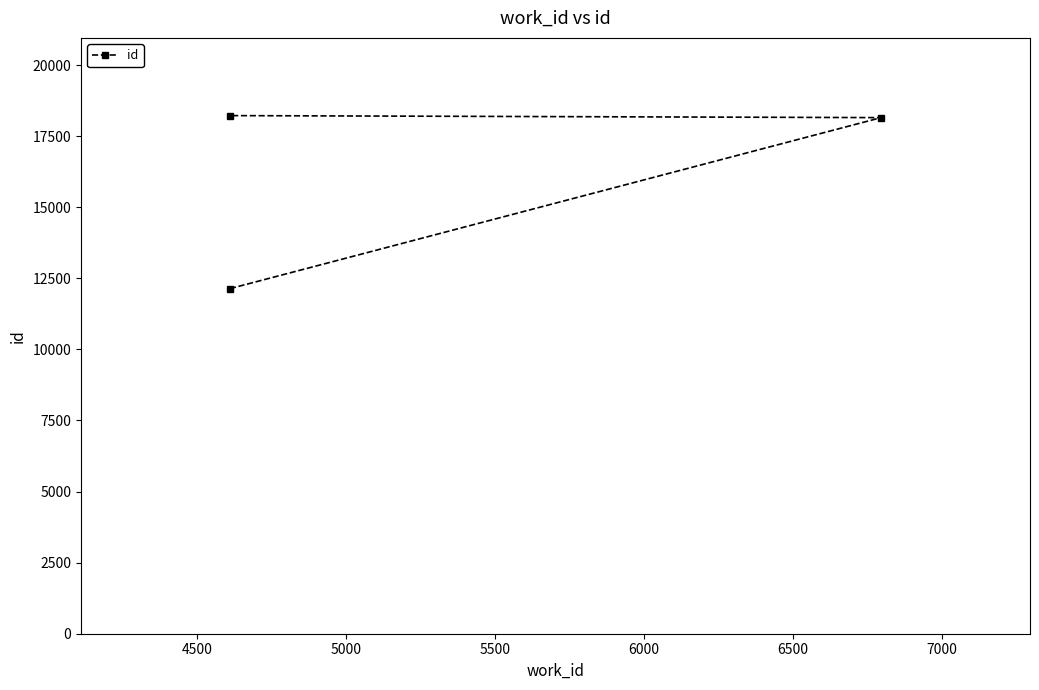

How many categories are shown in the chart?

3